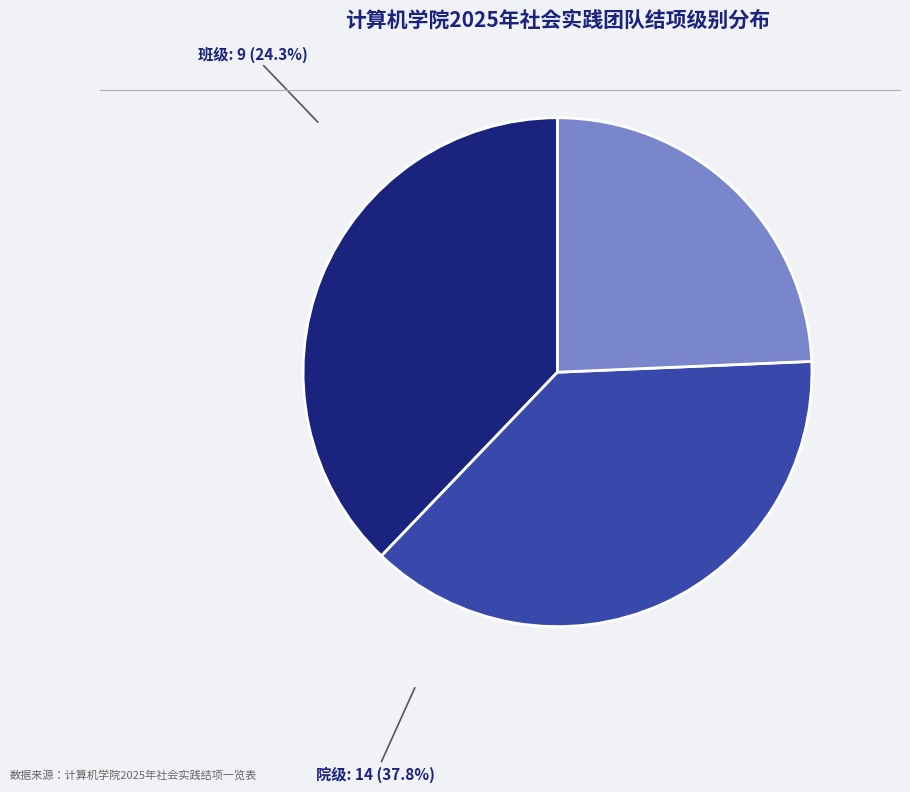

Which has a higher value, 院级 or 班级?

院级